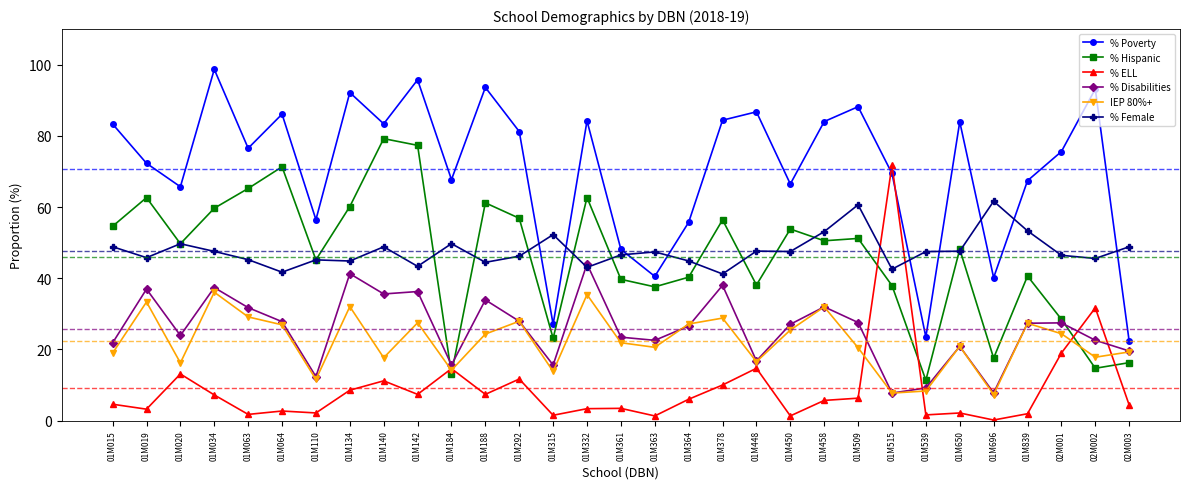

What is the label of the 4th point from the left?

01M034